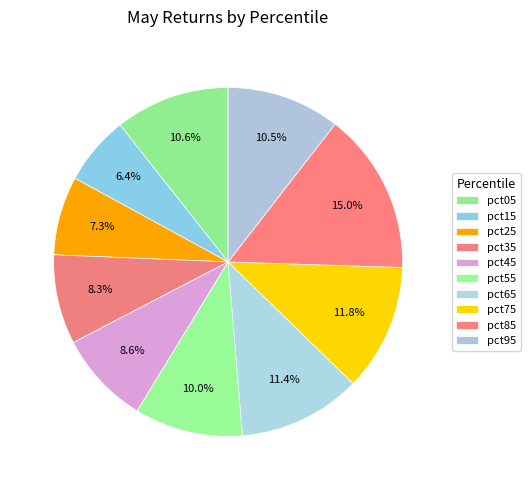

What percentage is the pct65 slice, to the nearest percent?

11%